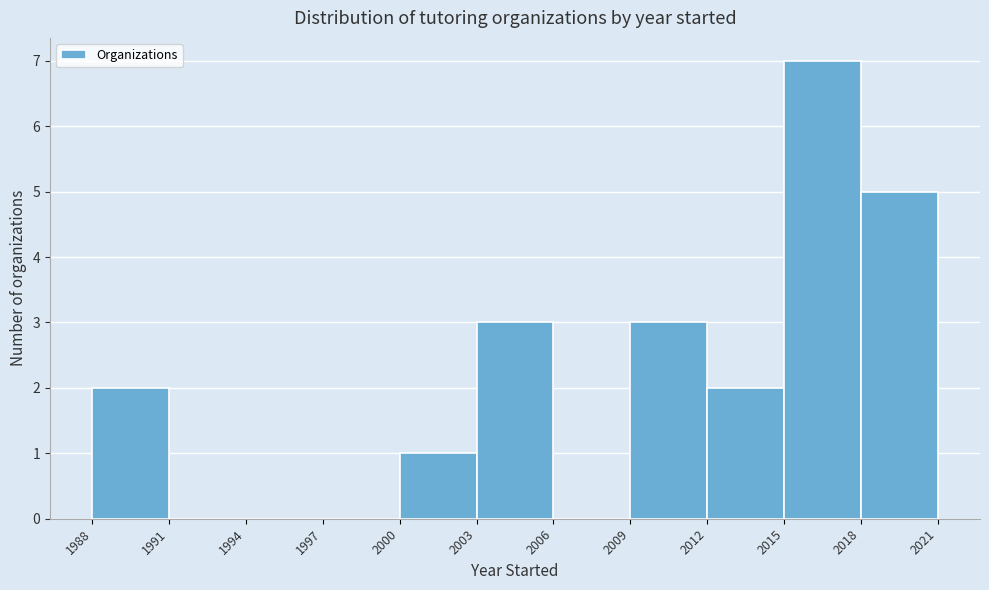

Reading left to right, transcribe this chart: for each bar, give the range it covers on the x-axis and its height. The values are not printed on the chart, so give them approximately, as read against the axis.

1988 to 1991: 2
1991 to 1994: 0
1994 to 1997: 0
1997 to 2000: 0
2000 to 2003: 1
2003 to 2006: 3
2006 to 2009: 0
2009 to 2012: 3
2012 to 2015: 2
2015 to 2018: 7
2018 to 2021: 5